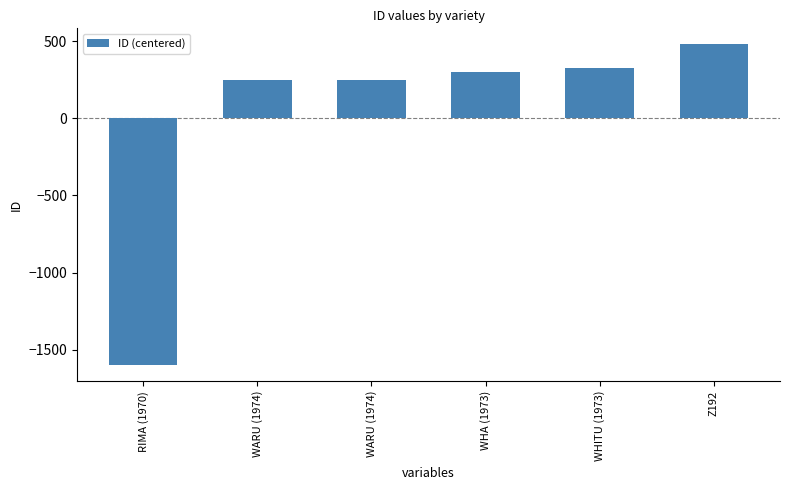

Which label corresponds to the smallest value in the chart?

RIMA (1970)